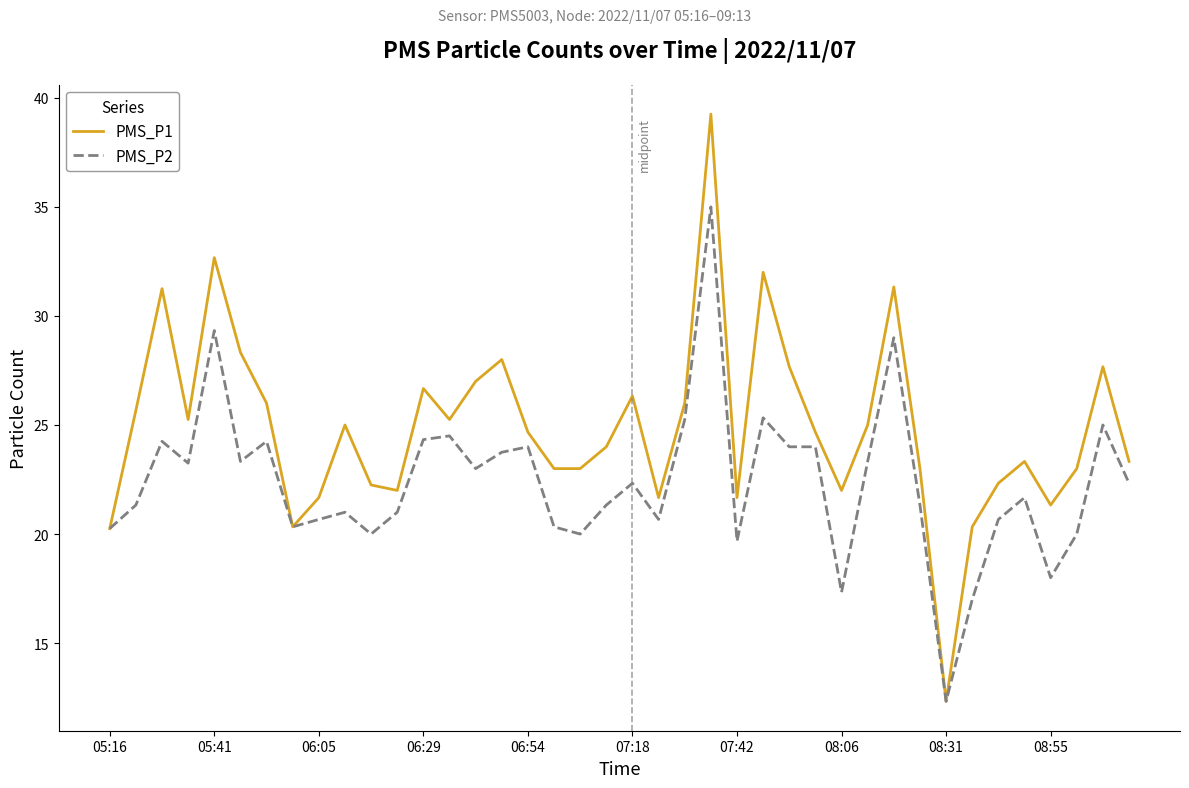

Which series has the largest total across all categories?

PMS_P1